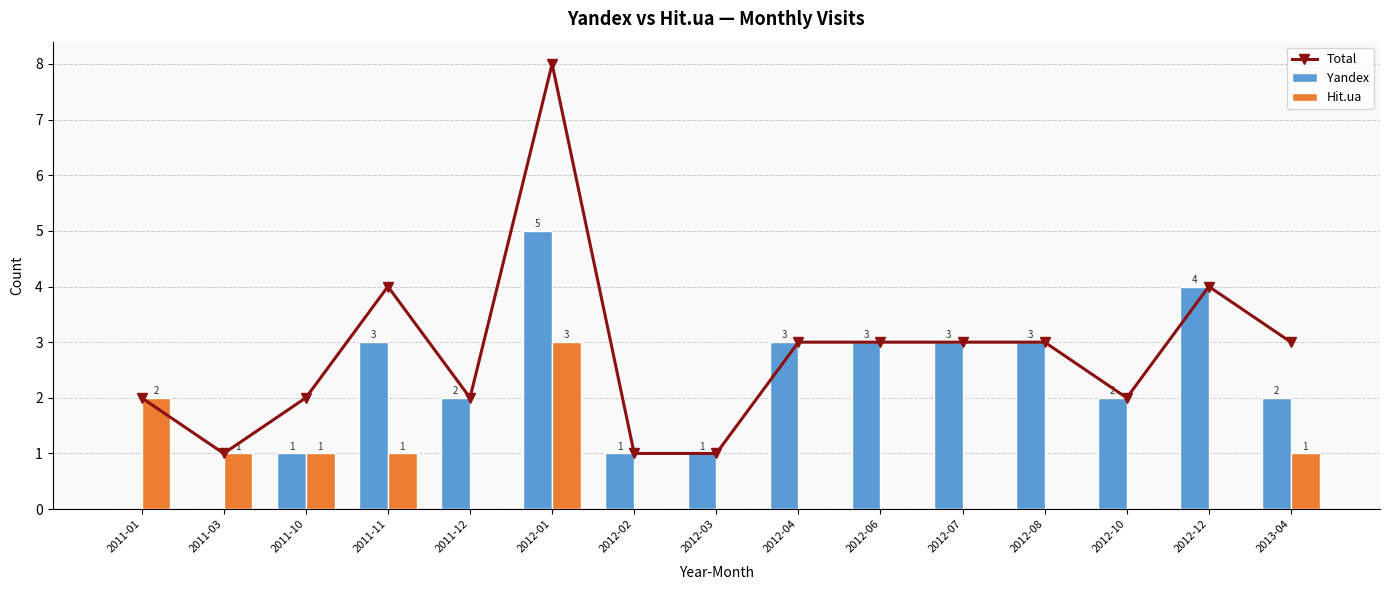

At 2012-04, list the series in order from smallest to largest.

Hit.ua, Total, Yandex